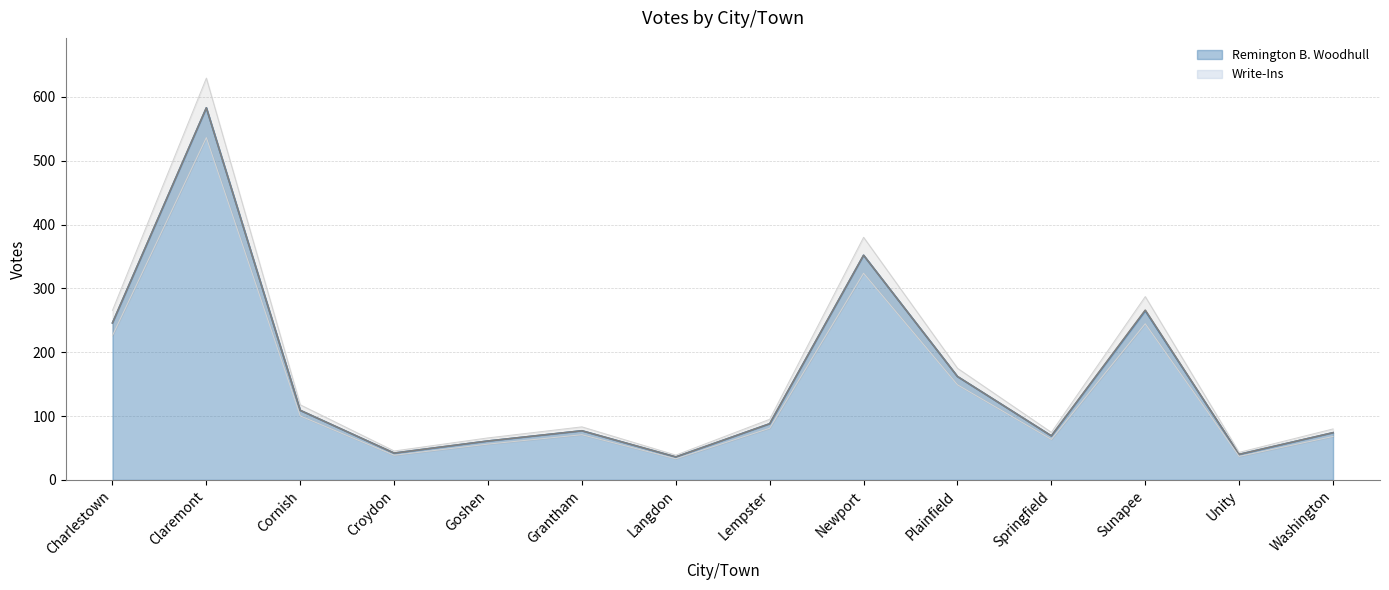

Between Unity and Croydon, which is larger?

Croydon